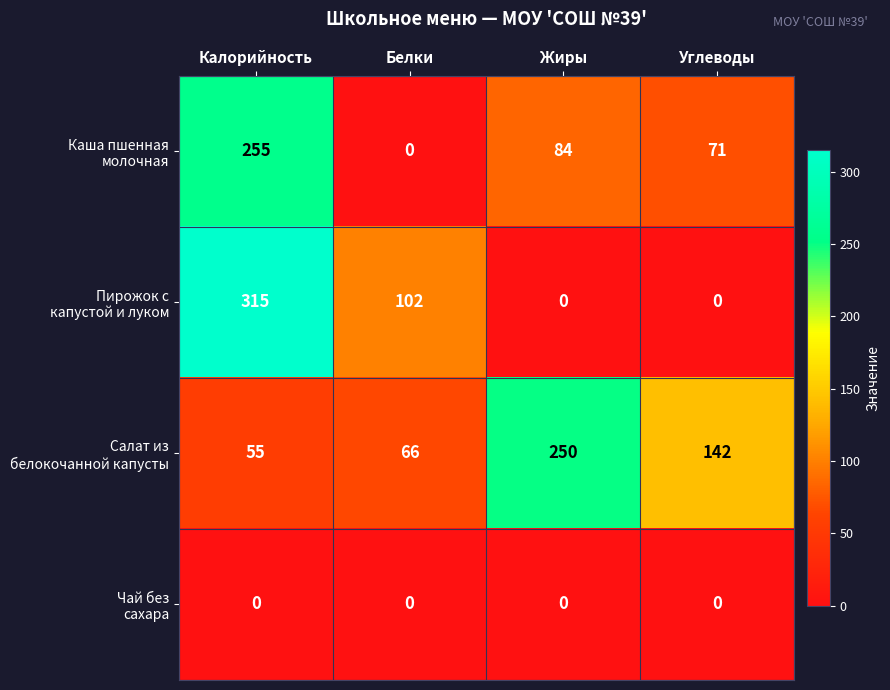

At which category is the sum across all series the highest?

Калорийность